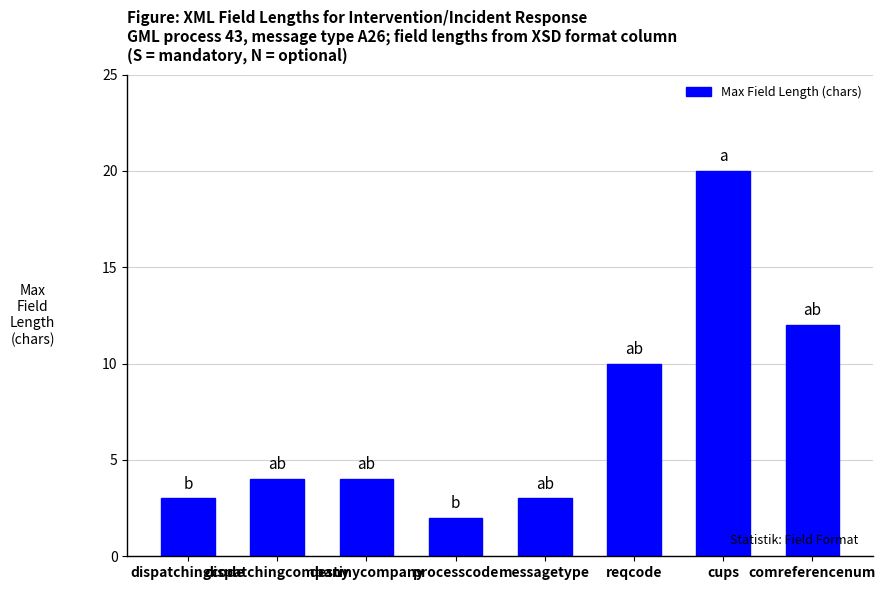

What is the value of the 1st bar from the left?

3